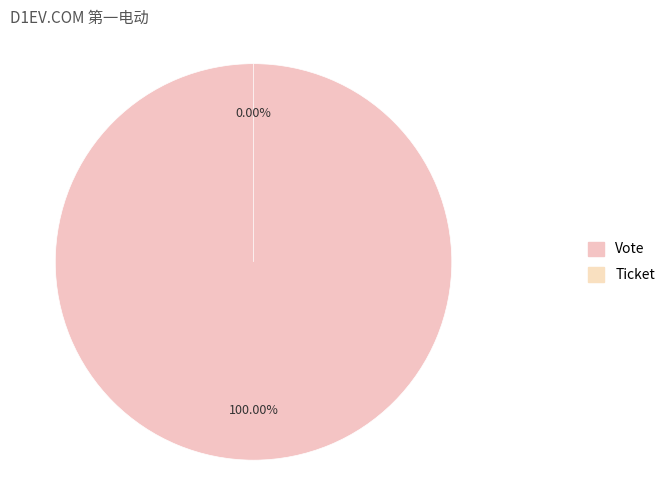

To the nearest percent, what percentage of the pie is Vote?

100%